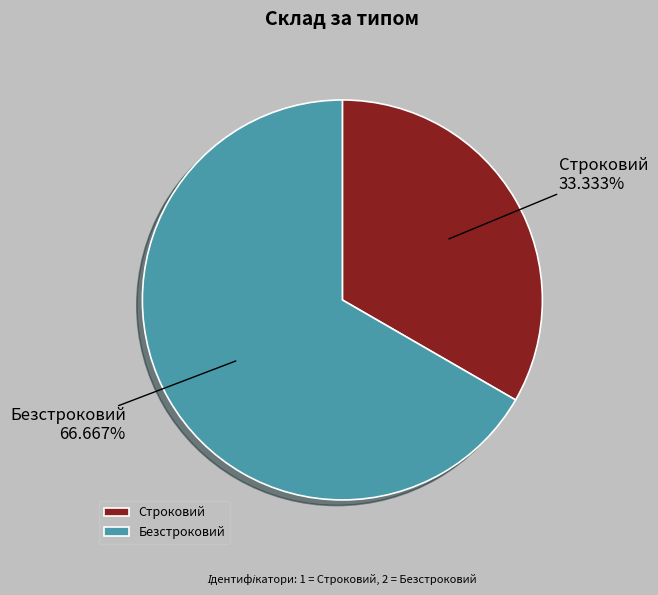

Rank the categories by value from highest to lowest.

Безстроковий, Строковий